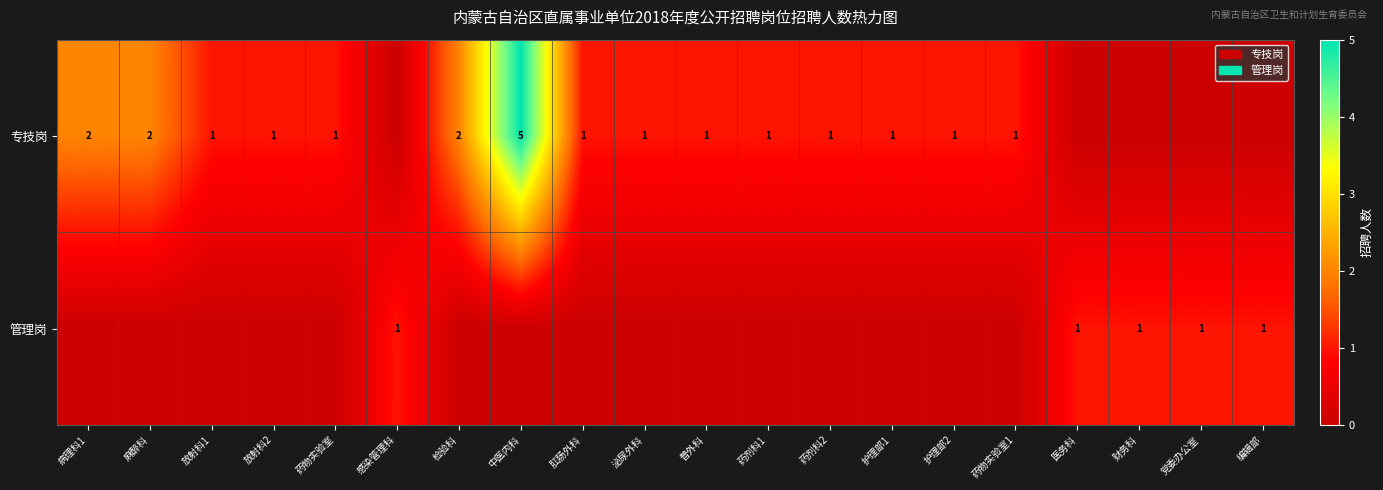

The value of 专技岗 at 麻醉科 is 2. True or false?

True